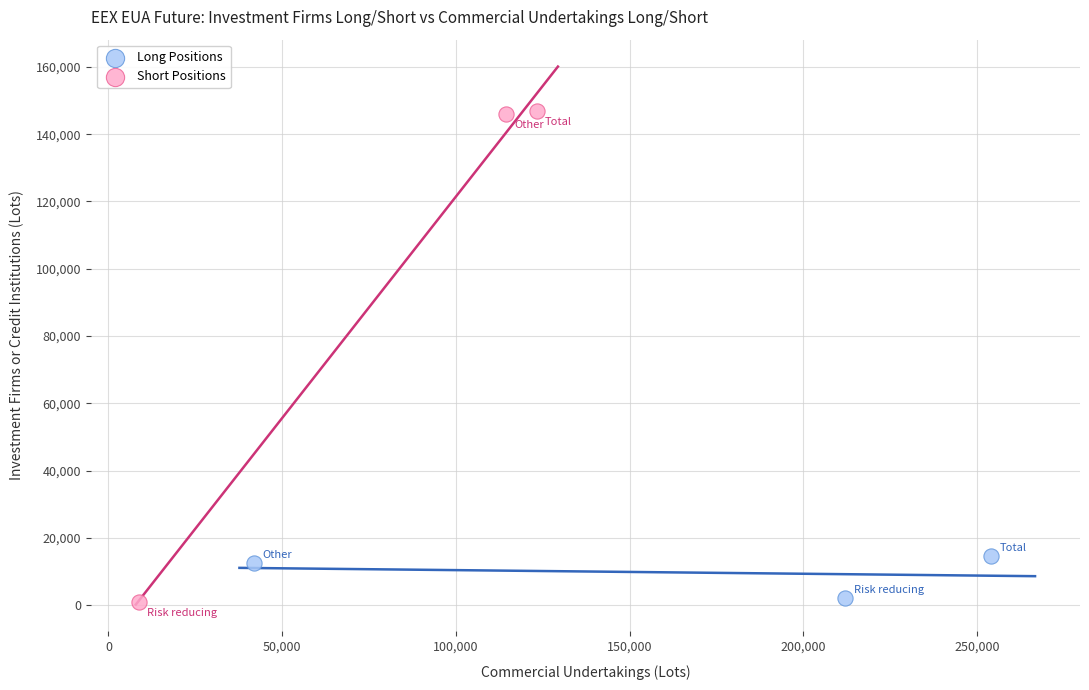

Which series has the largest Y range (max minus min)?

Short Positions